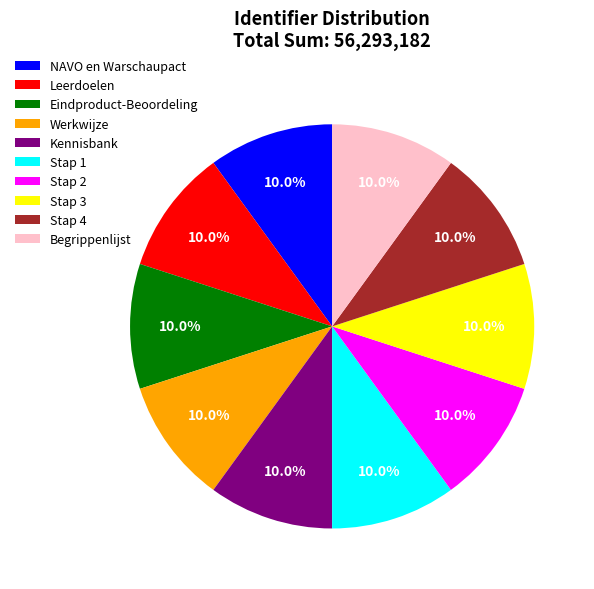

Count the number of slices in the pie.

10